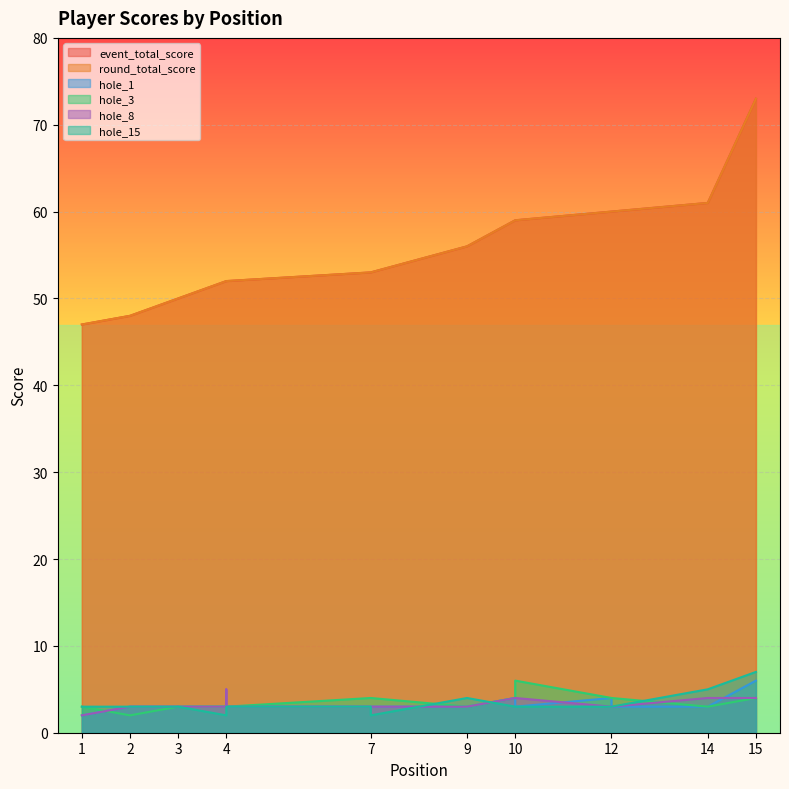

At which category does the chart reach its peak across all series?

15